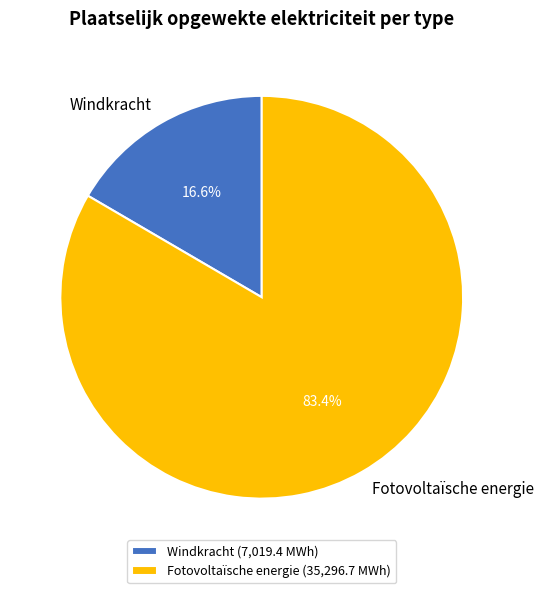

Is Fotovoltaïsche energie the majority of the pie?

Yes